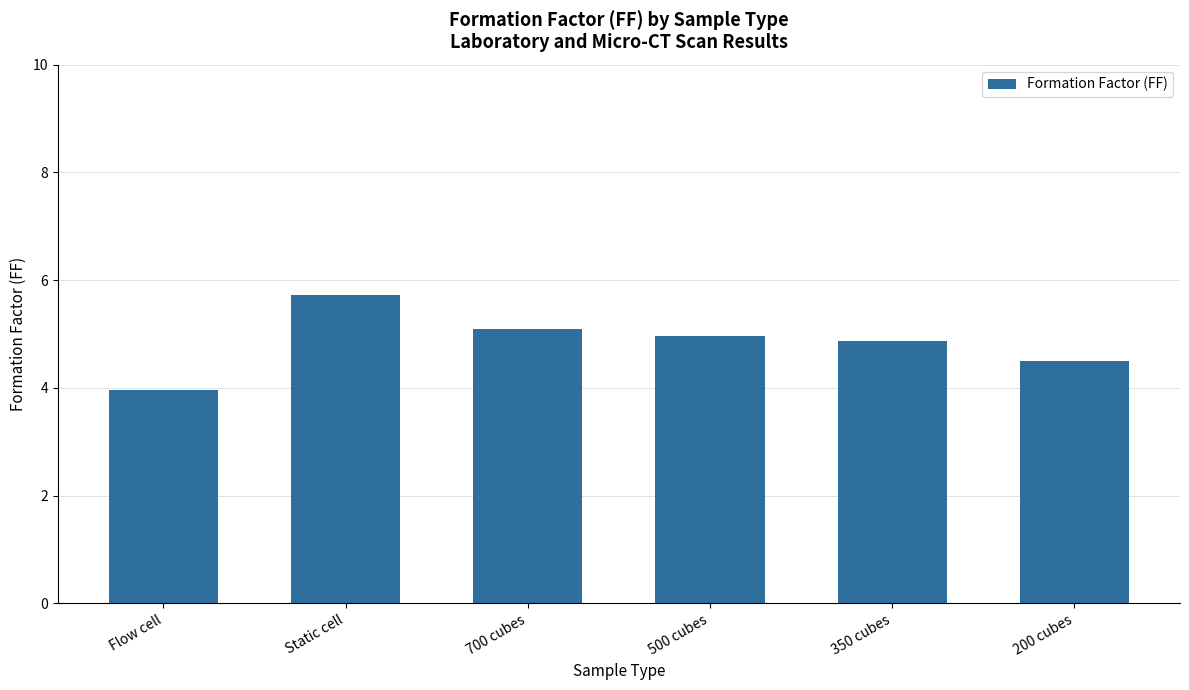

Where is the data nearest to the value 4?

Flow cell